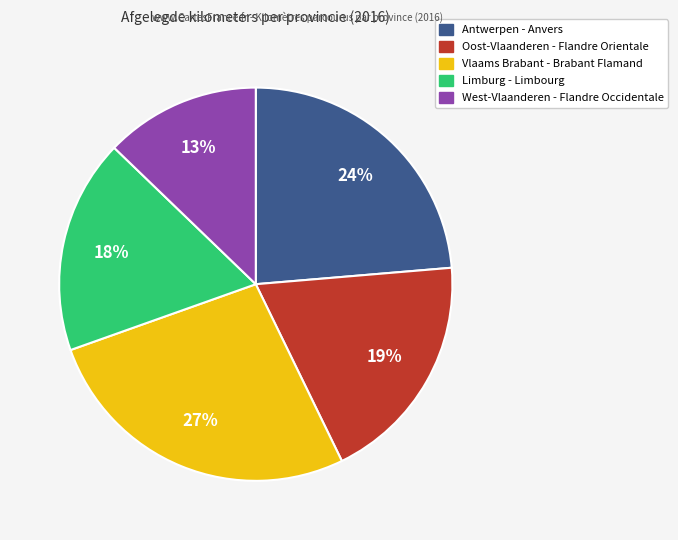

Count the number of slices in the pie.

5